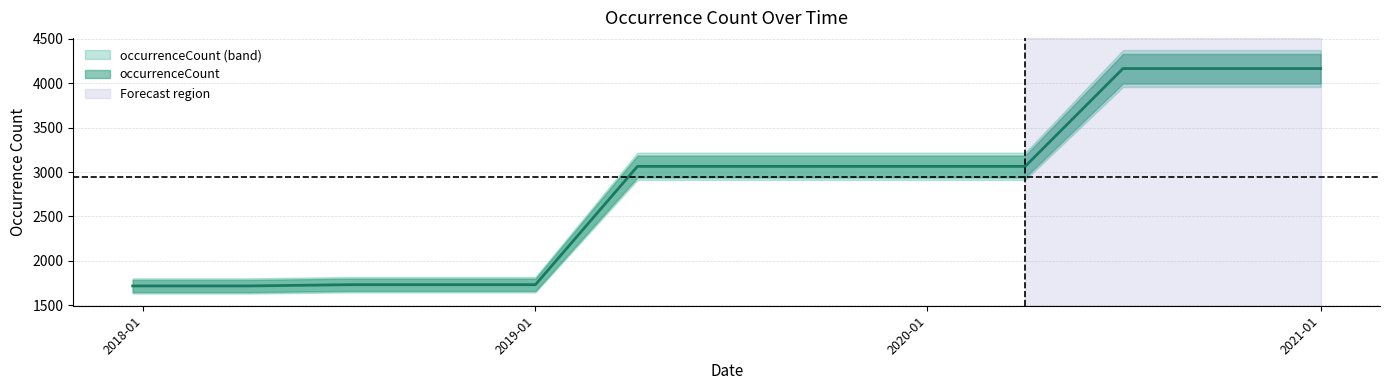

What value does the data have at 2018-07-11?

1731